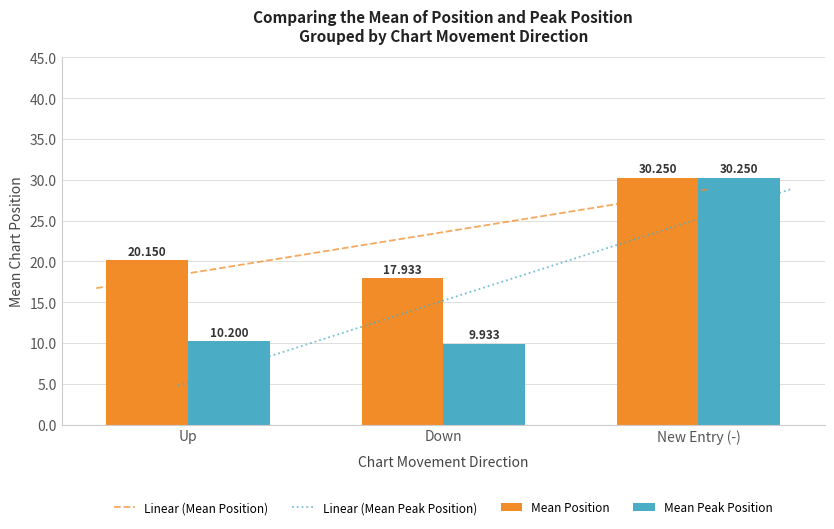

Which category has the lowest value in the Mean Position series?

Down